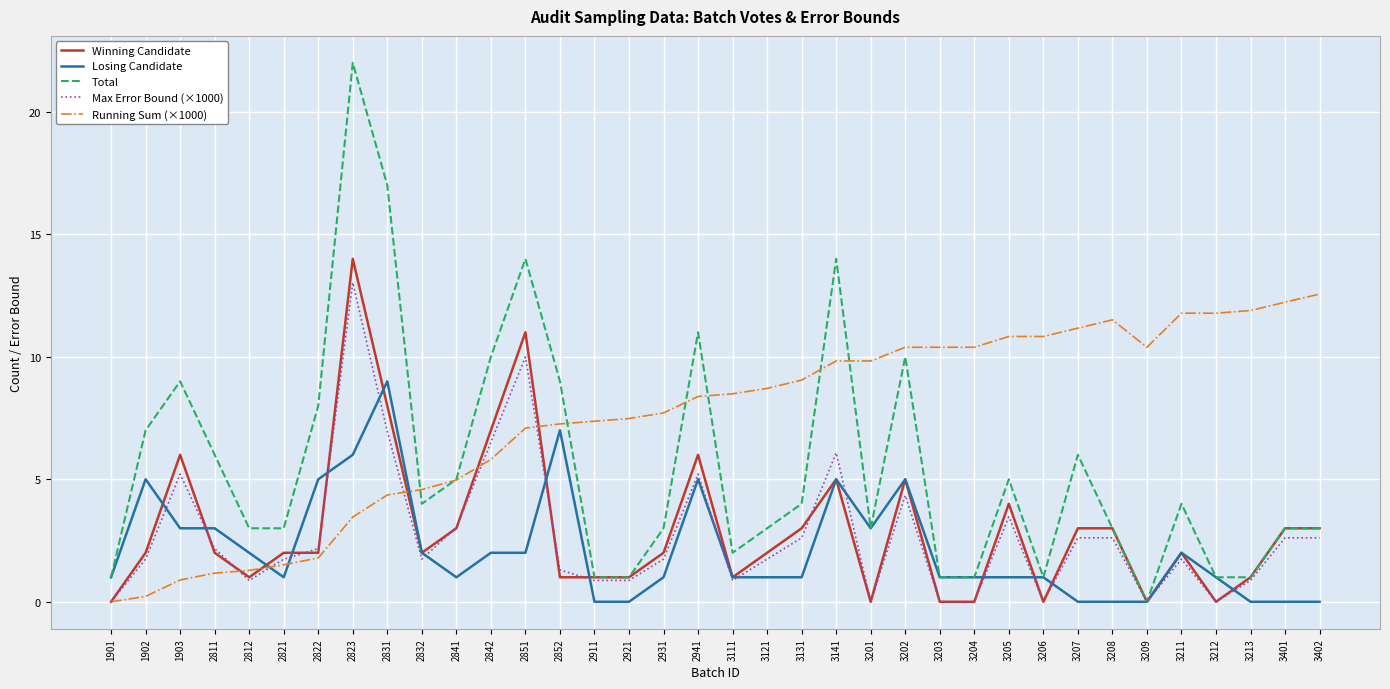

Which category has the highest value across all series?

2823